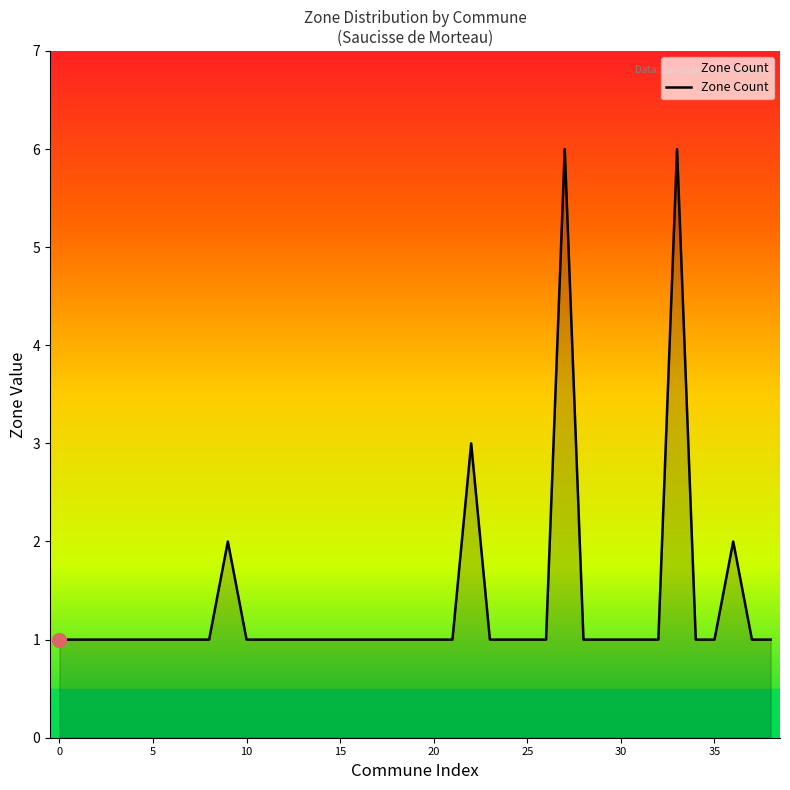

What is the maximum value shown in the chart?

6